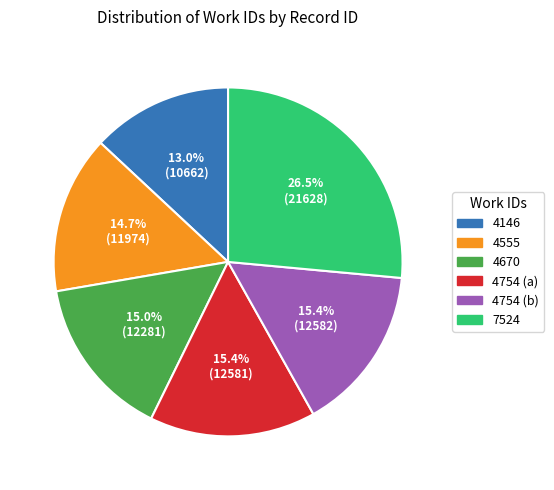

Do 4754 (b) and 4754 (a) together represent more than half of the pie?

No